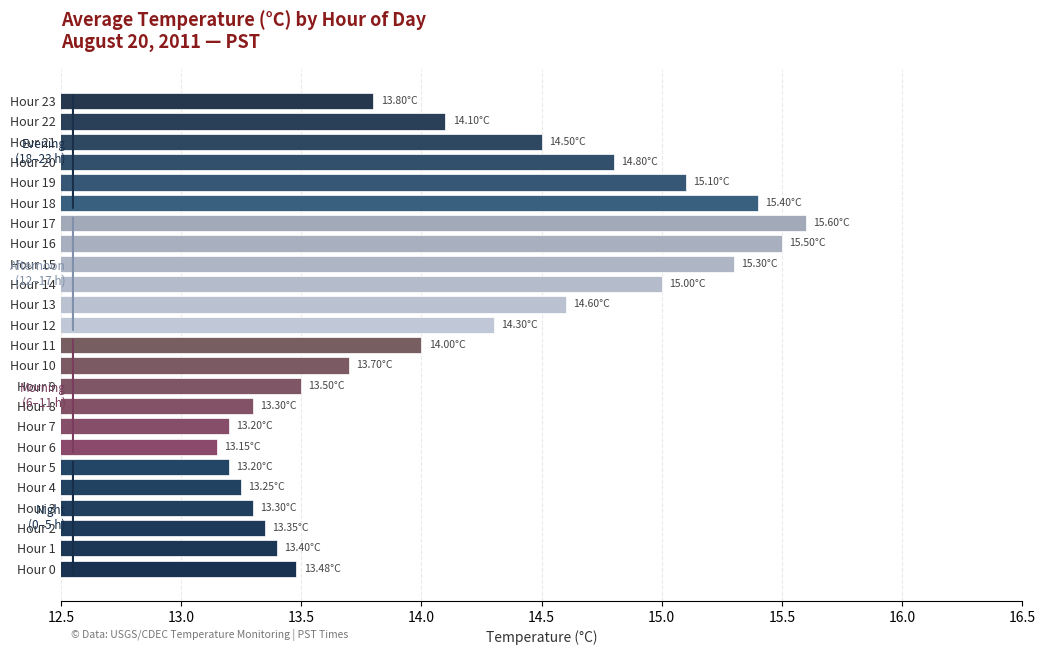

What is the average value?

14.1